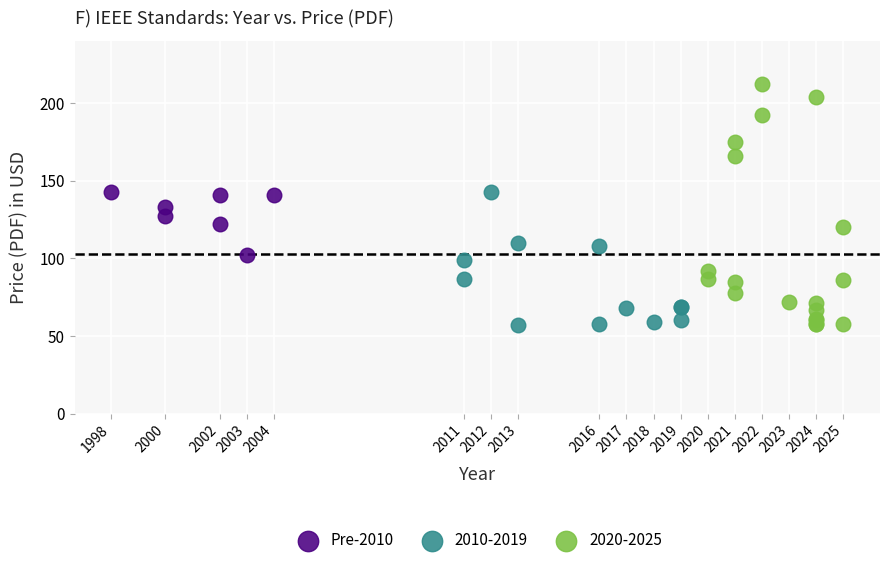

Which series has the widest spread of Y values?

2020-2025